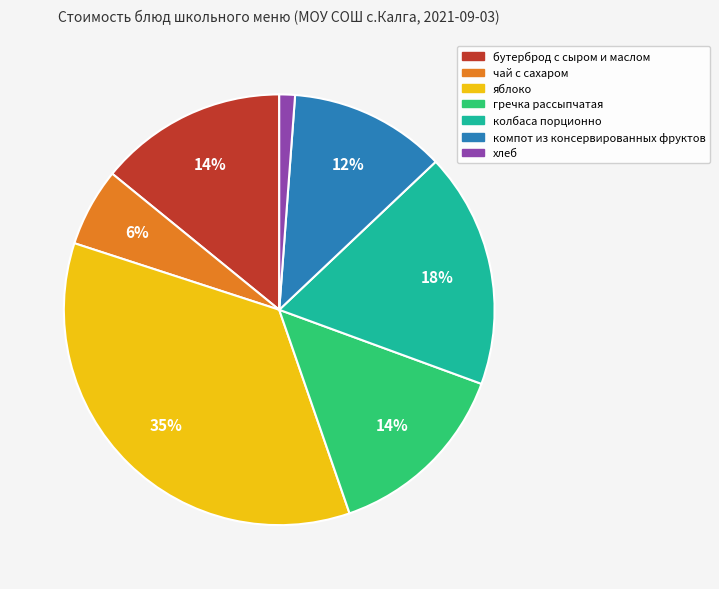

How many segments does this pie chart have?

7